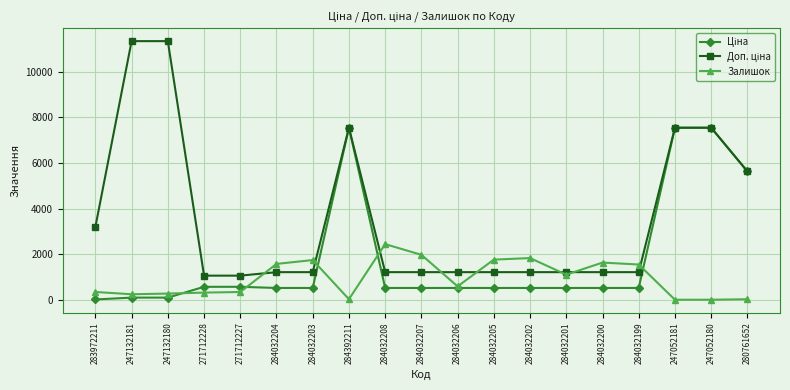

What is the spread (max minus min) of values at 284032199?

1025.6